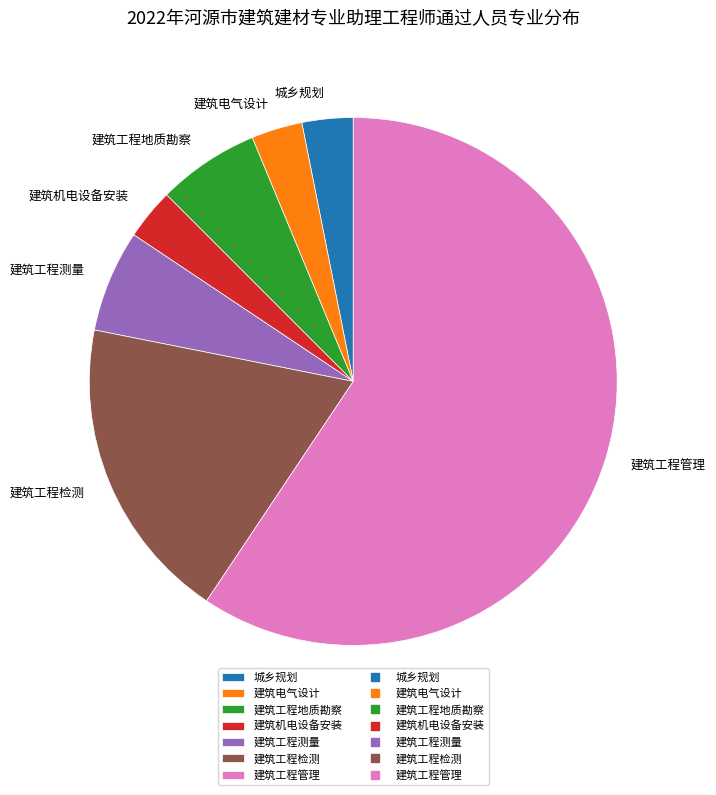

The 建筑工程测量 slice represents 13% of the pie. True or false?

False